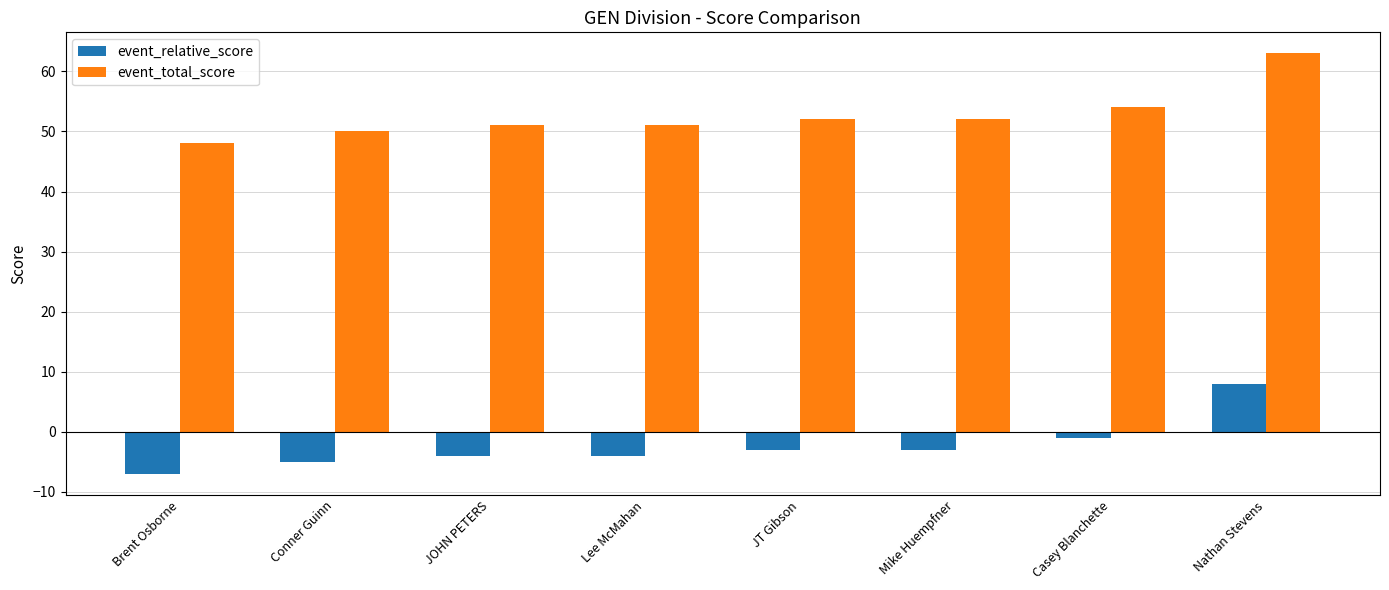

What is the label of the 8th bar from the right?

Brent Osborne